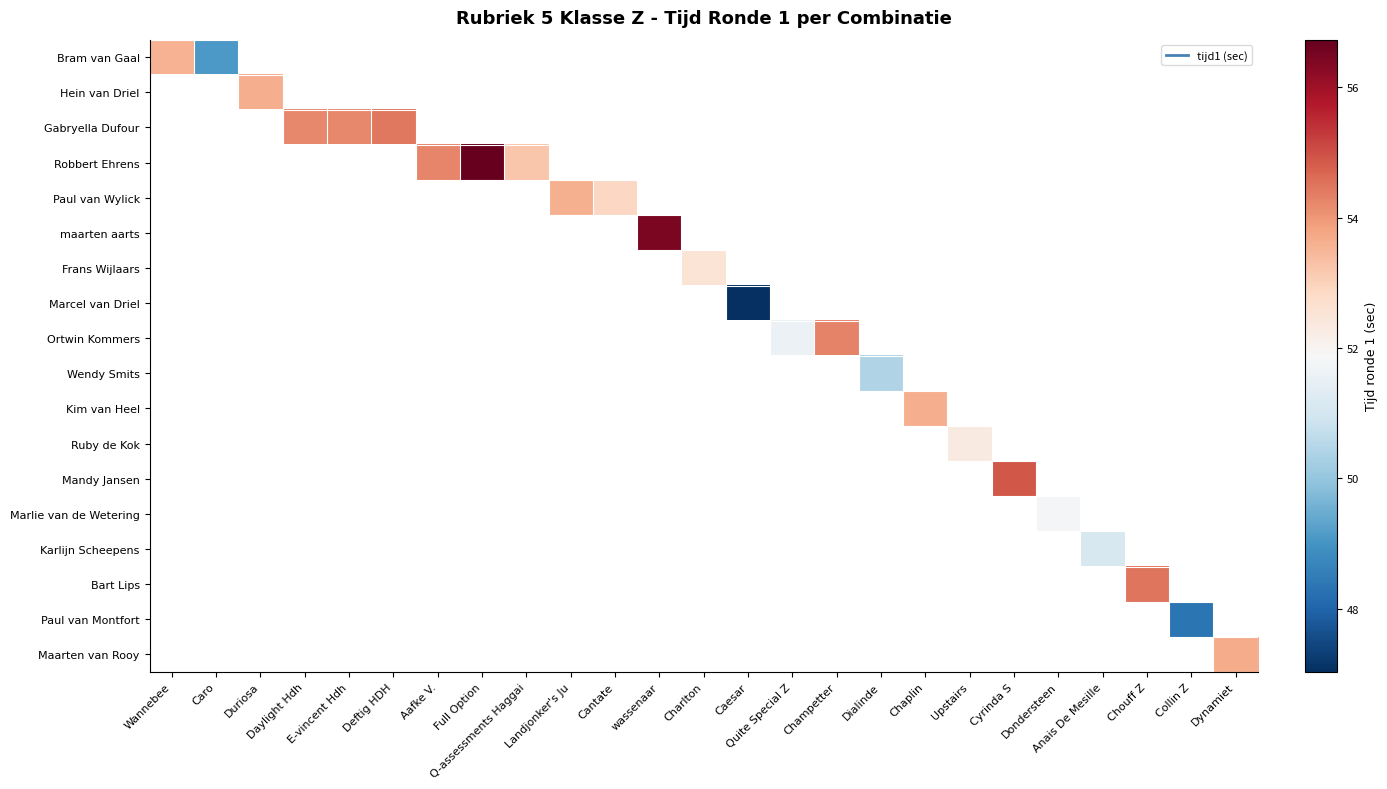

How many data points does each series have?

25